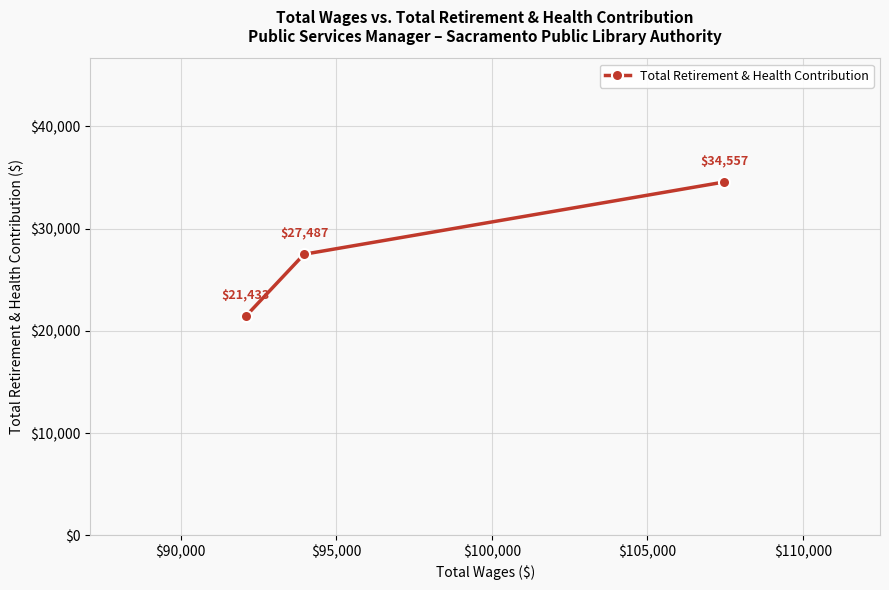

What is the sum of all values?

83477